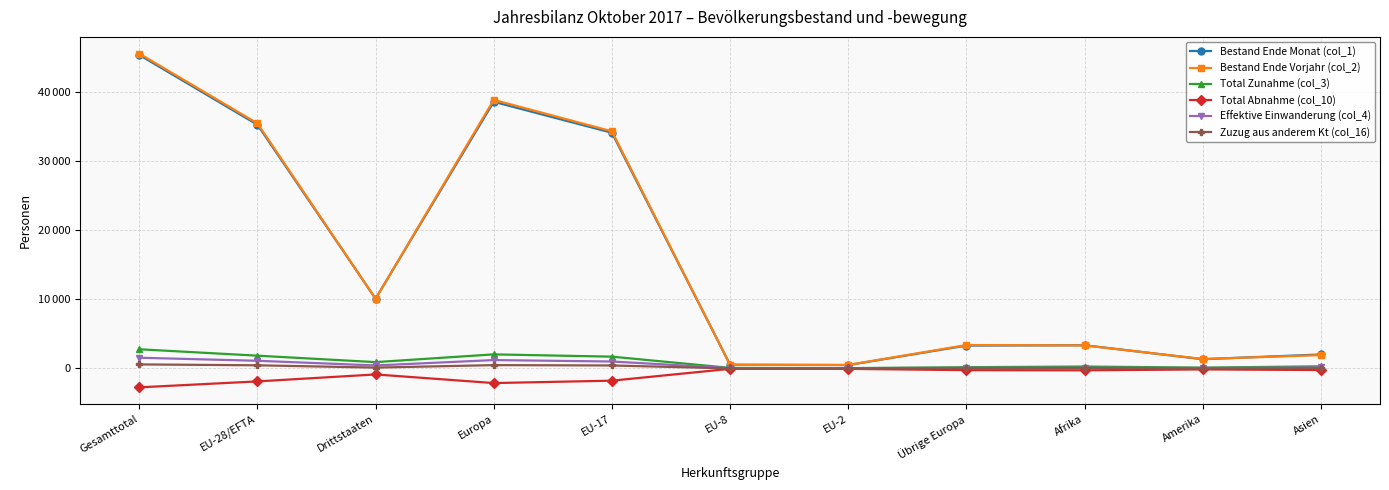

List the series in order of their peak value, highest first.

Bestand Ende Vorjahr (col_2), Bestand Ende Monat (col_1), Total Zunahme (col_3), Effektive Einwanderung (col_4), Zuzug aus anderem Kt (col_16), Total Abnahme (col_10)